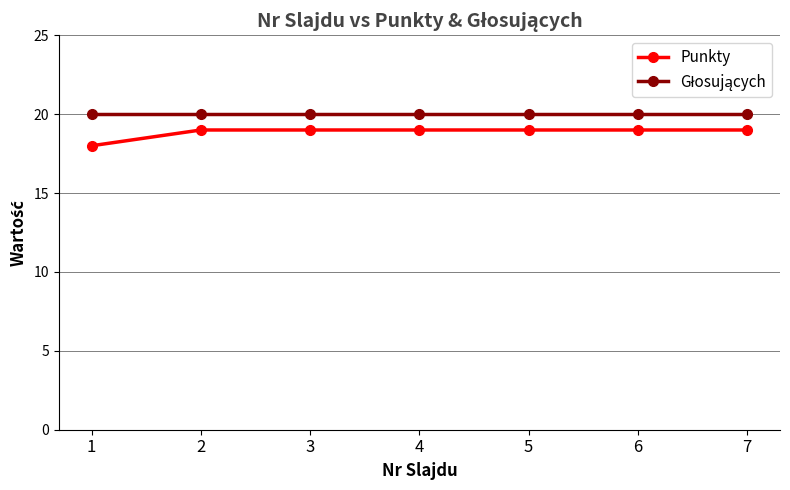

What is the minimum value for Punkty?

18